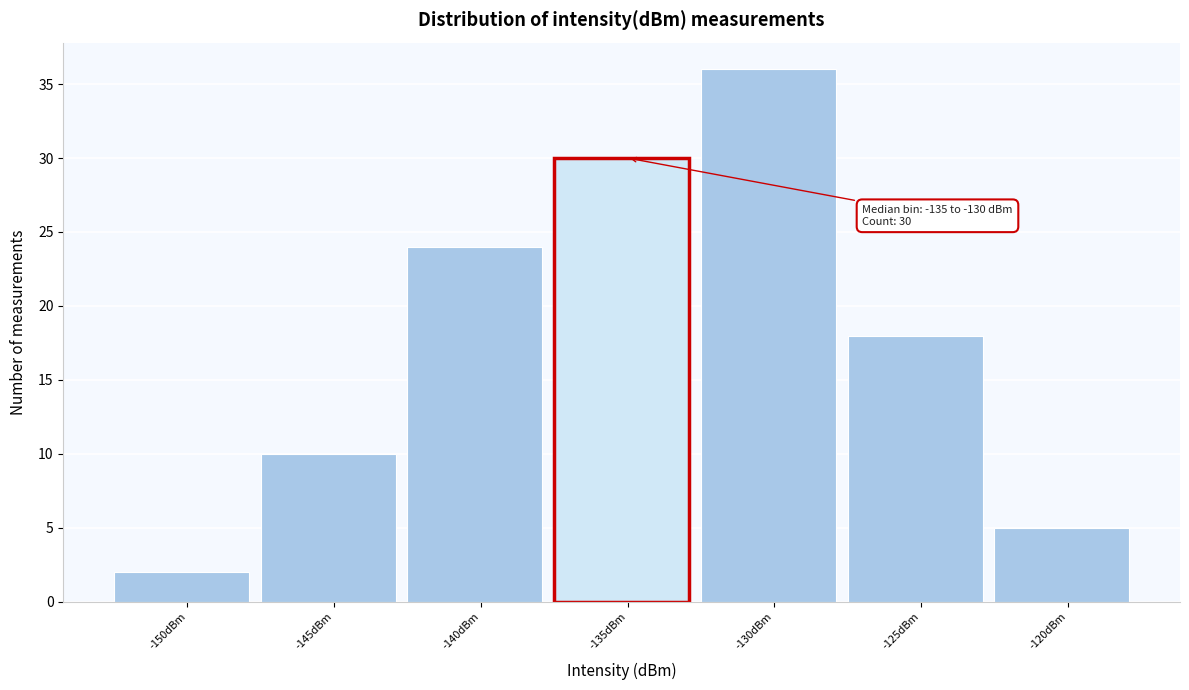

Reading left to right, list all the values displayed in this chart.

2	10	24	30	36	18	5